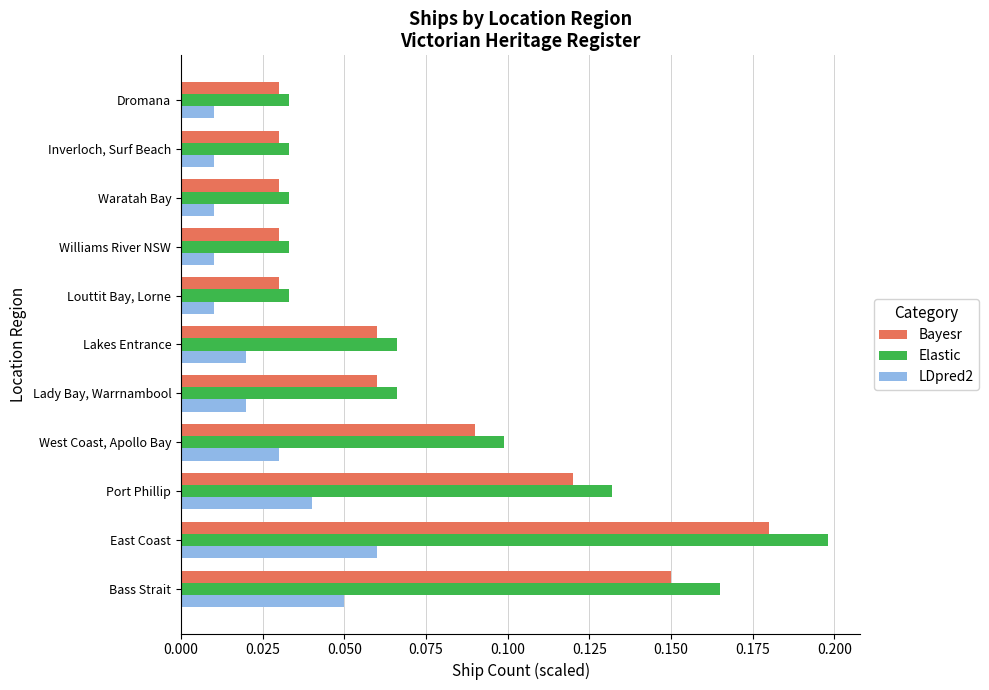

True or false: Elastic has a value of 0.2 at East Coast.

True